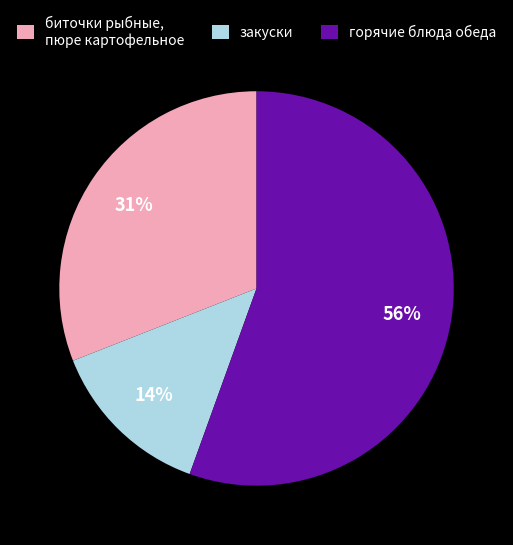

To the nearest percent, what percentage of the pie is биточки рыбные, пюре картофельное?

31%